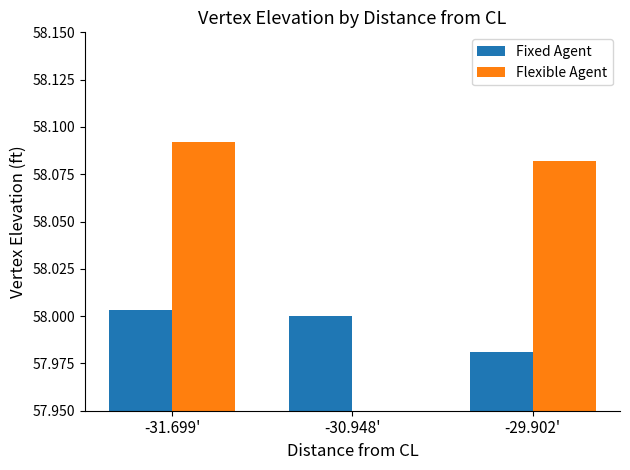

Rank the series at -29.902' from highest to lowest value.

Flexible Agent, Fixed Agent